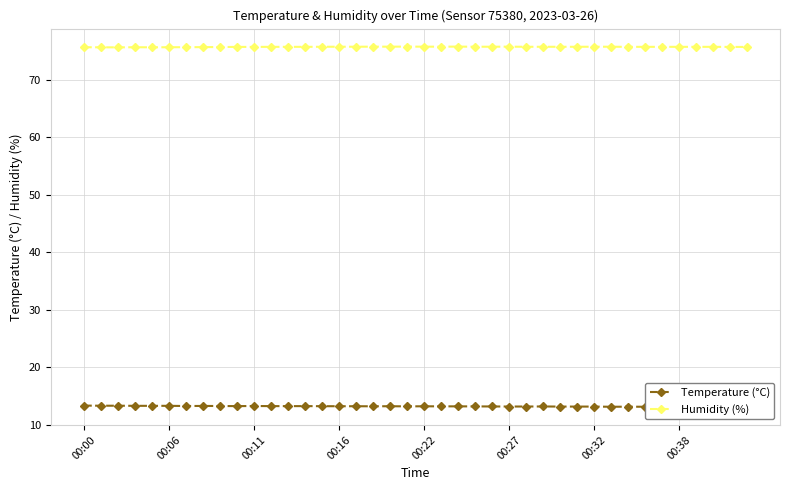

What is the difference between the maximum and second lowest values in the Humidity (%) series?

0.1